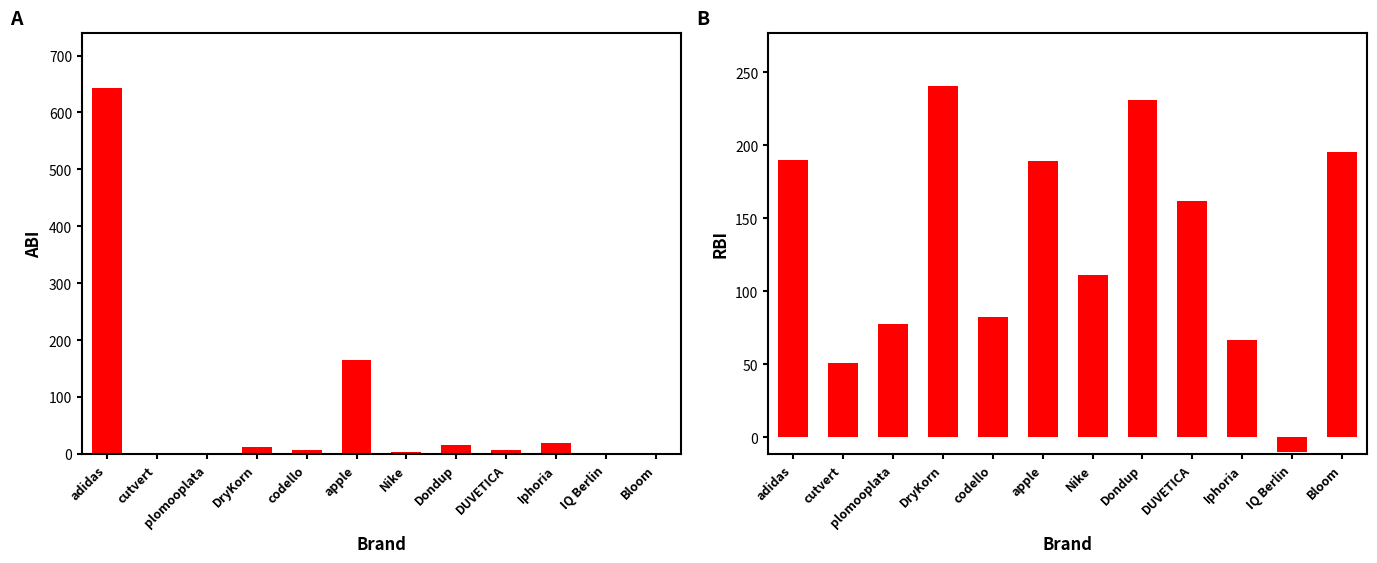

Rank the categories by ABI value from highest to lowest.

adidas, apple, Iphoria, Dondup, DryKorn, DUVETICA, codello, Nike, plomooplata, Bloom, IQ Berlin, cutvert